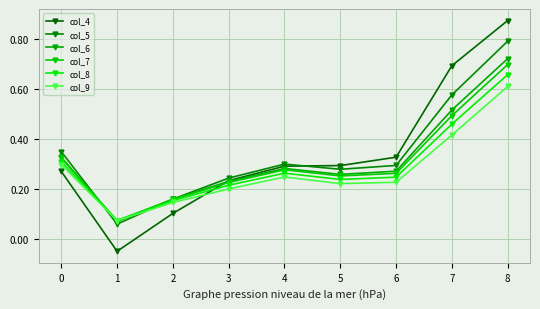

True or false: col_9 has more than 0 interior local peaks.

True